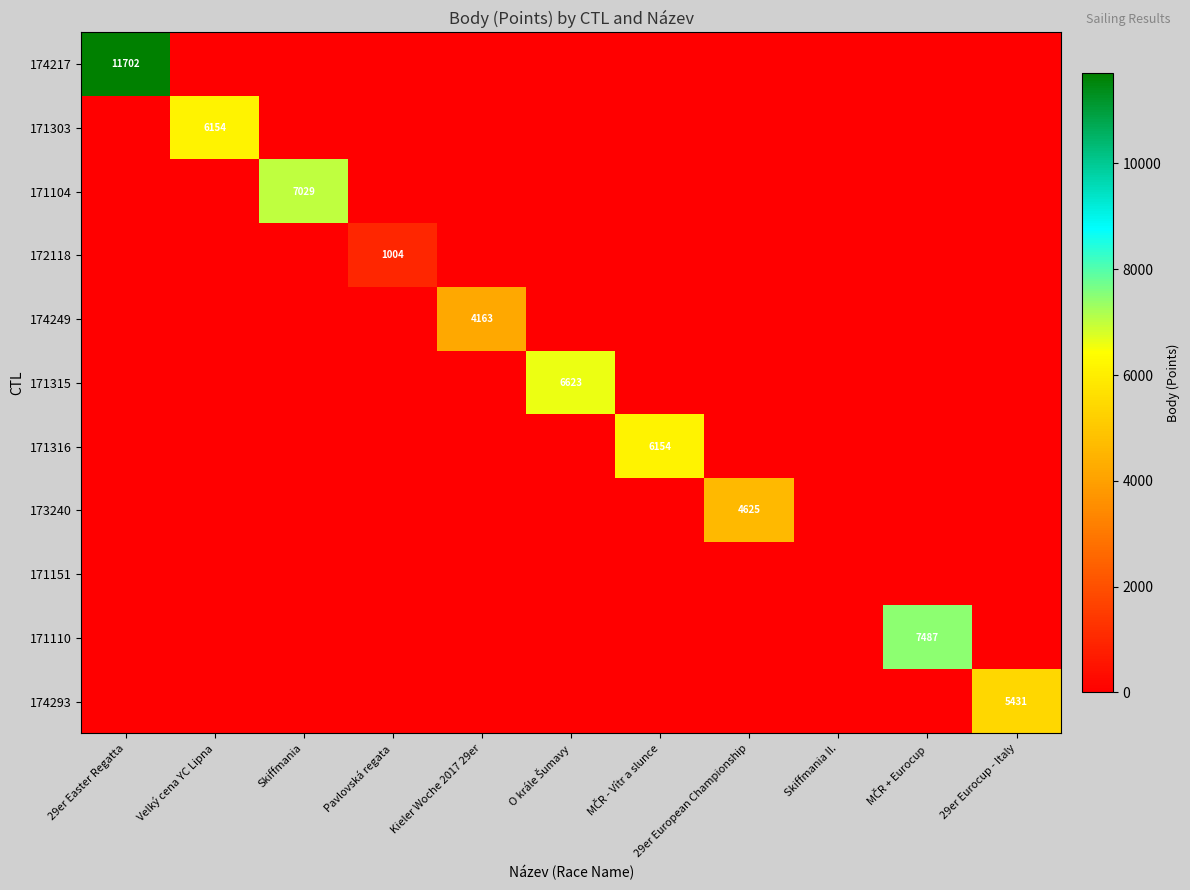

What is the maximum value for 171110?

7487